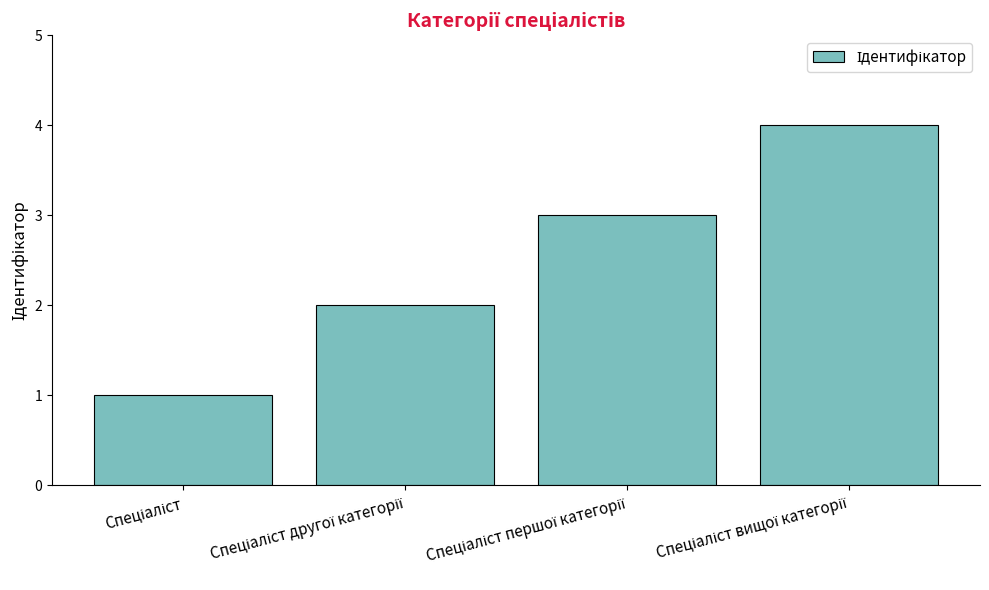

What is the greatest value displayed?

4